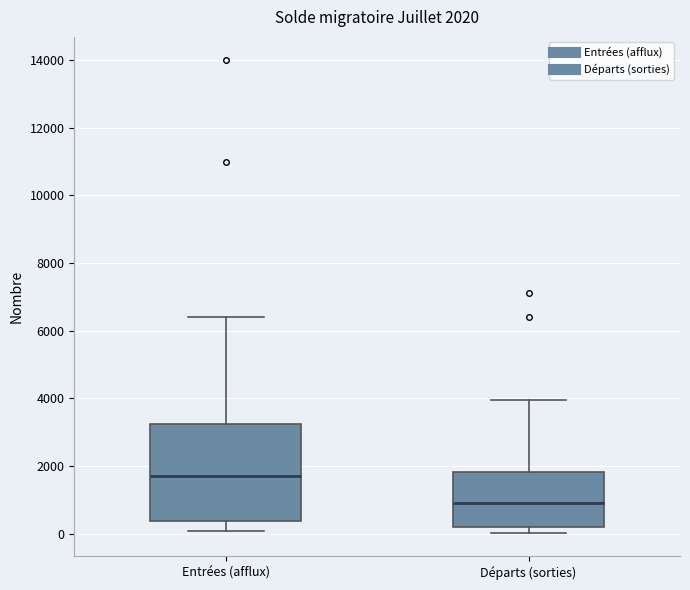

Which box's median line is the highest?

Entrées (afflux)